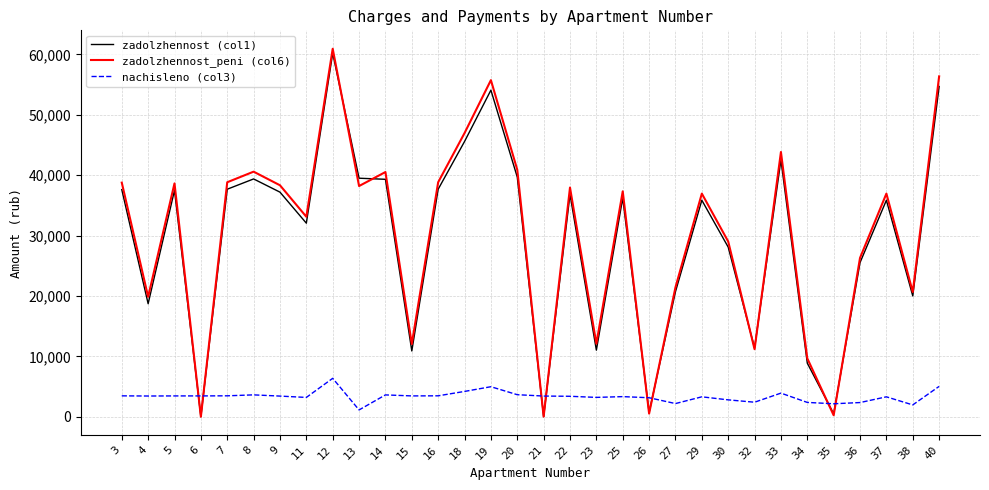

What is the maximum value for zadolzhennost_peni (col6)?

60929.8